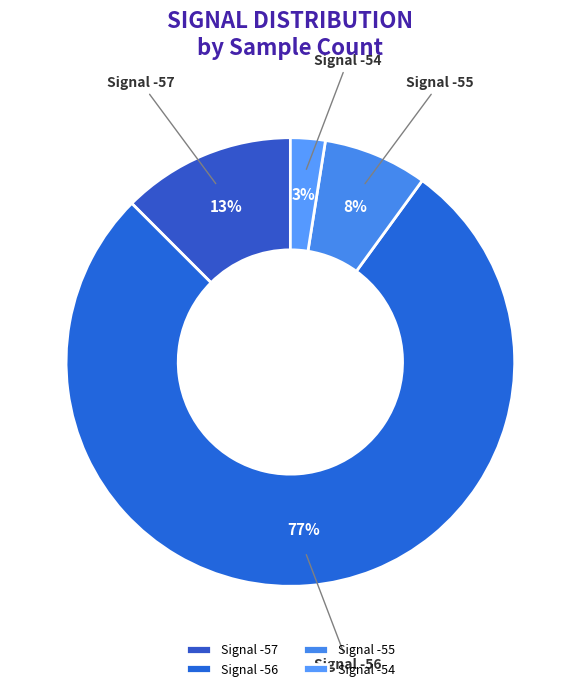

Which slice is the smallest?

Signal -54